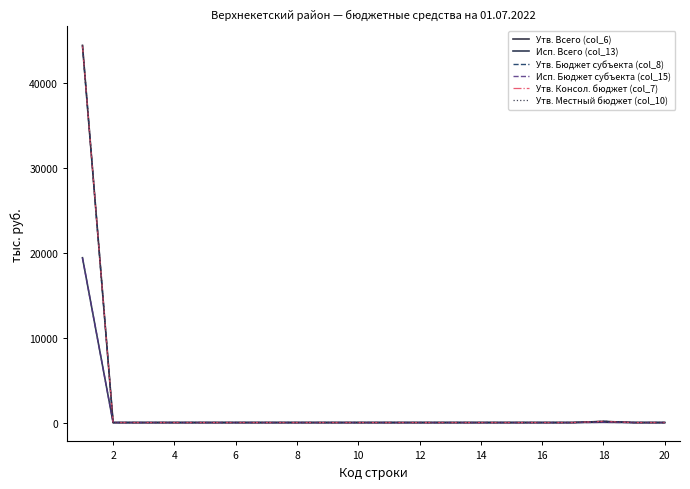

Is this an area chart (filled region under the line)?

No